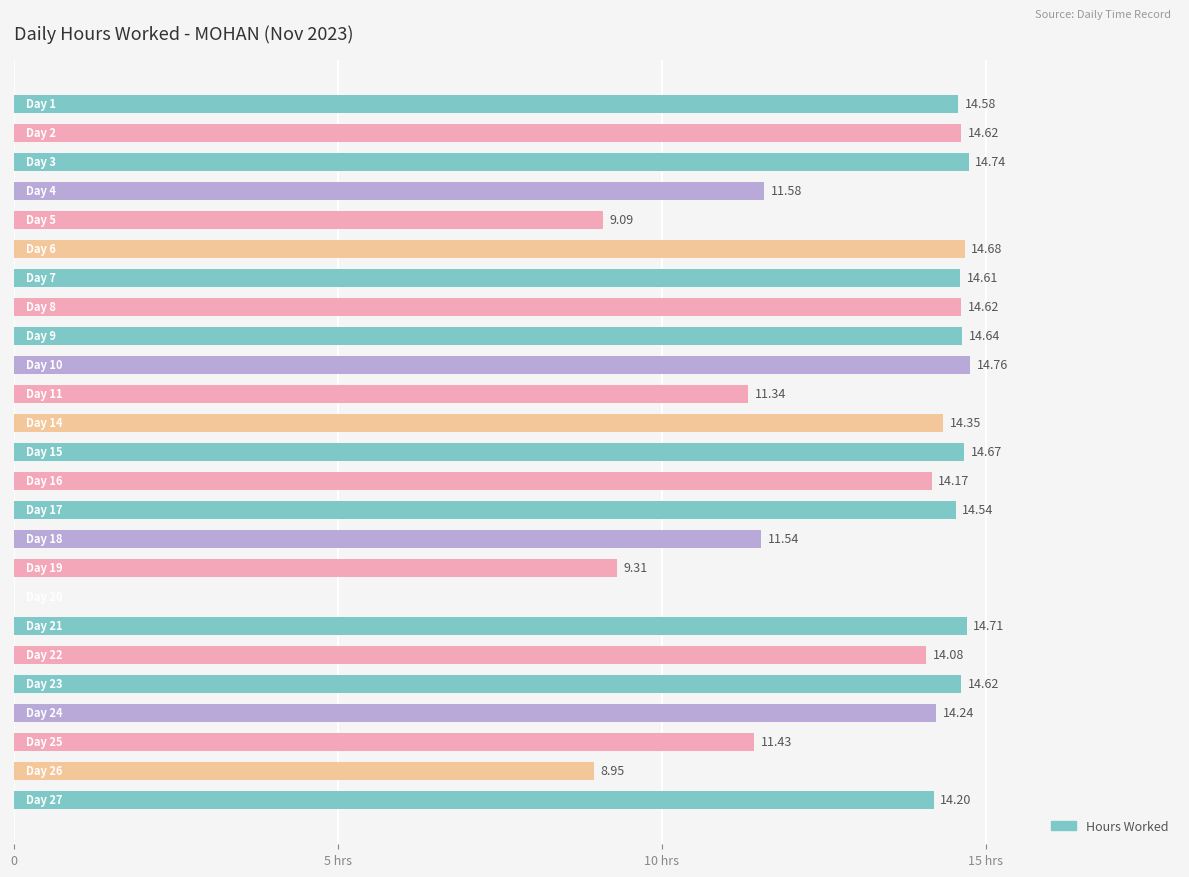

Are the bars horizontal?

Yes